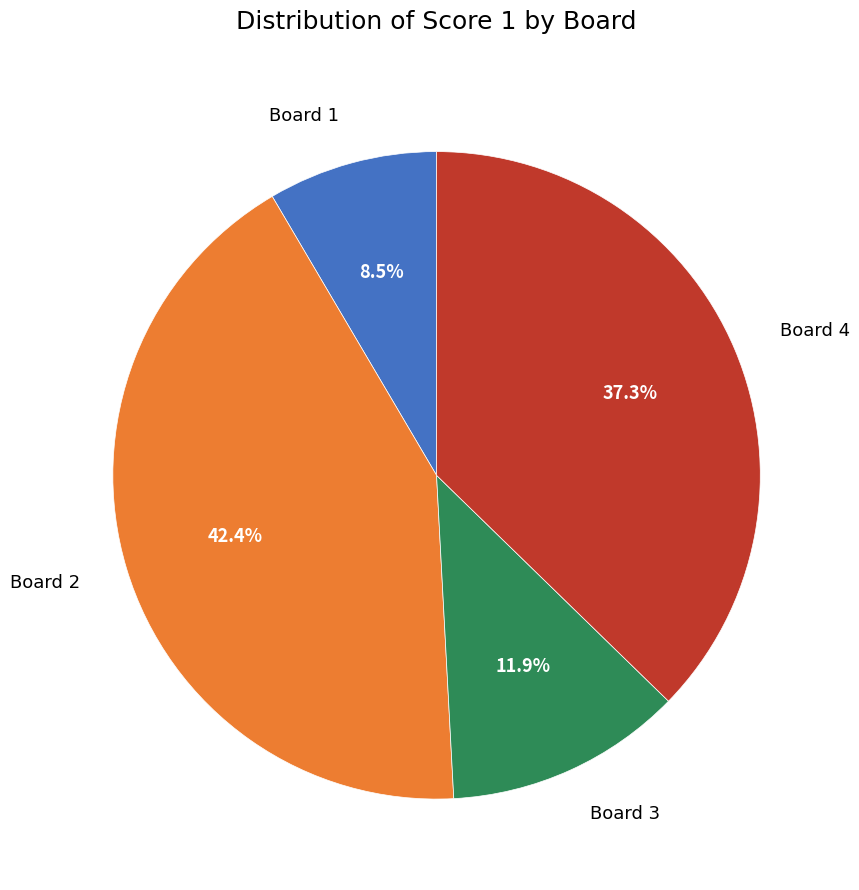

Which category has the biggest portion of the pie?

Board 2